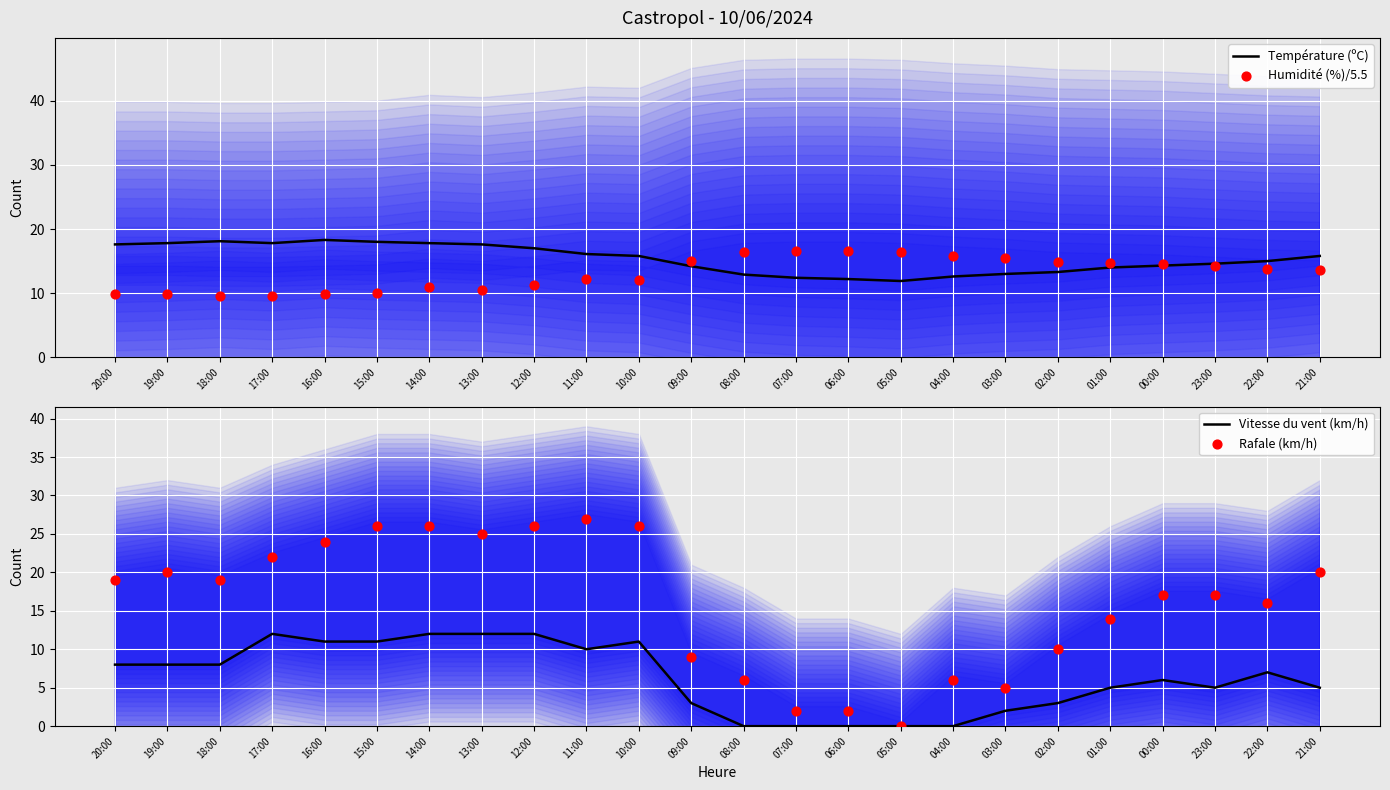

Is the value of Température (ºC) at 11:00 greater than the value of Humidité (%)/5.5 at 19:00?

Yes